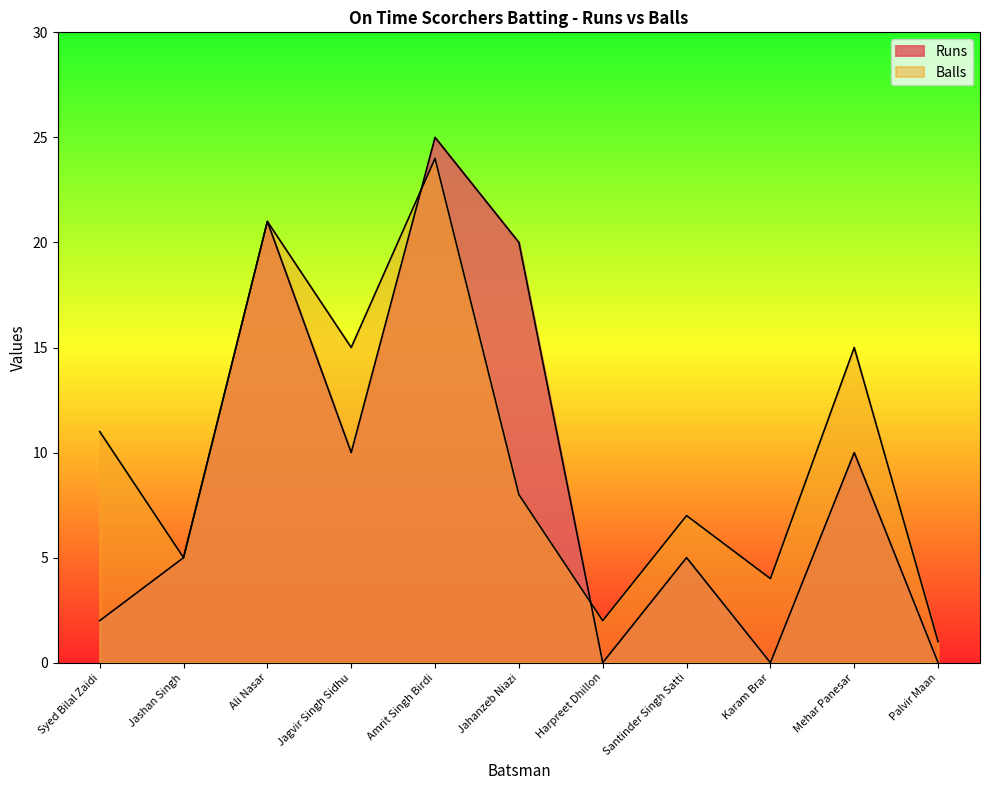

What is the difference between the maximum and second lowest values in the Runs series?

25